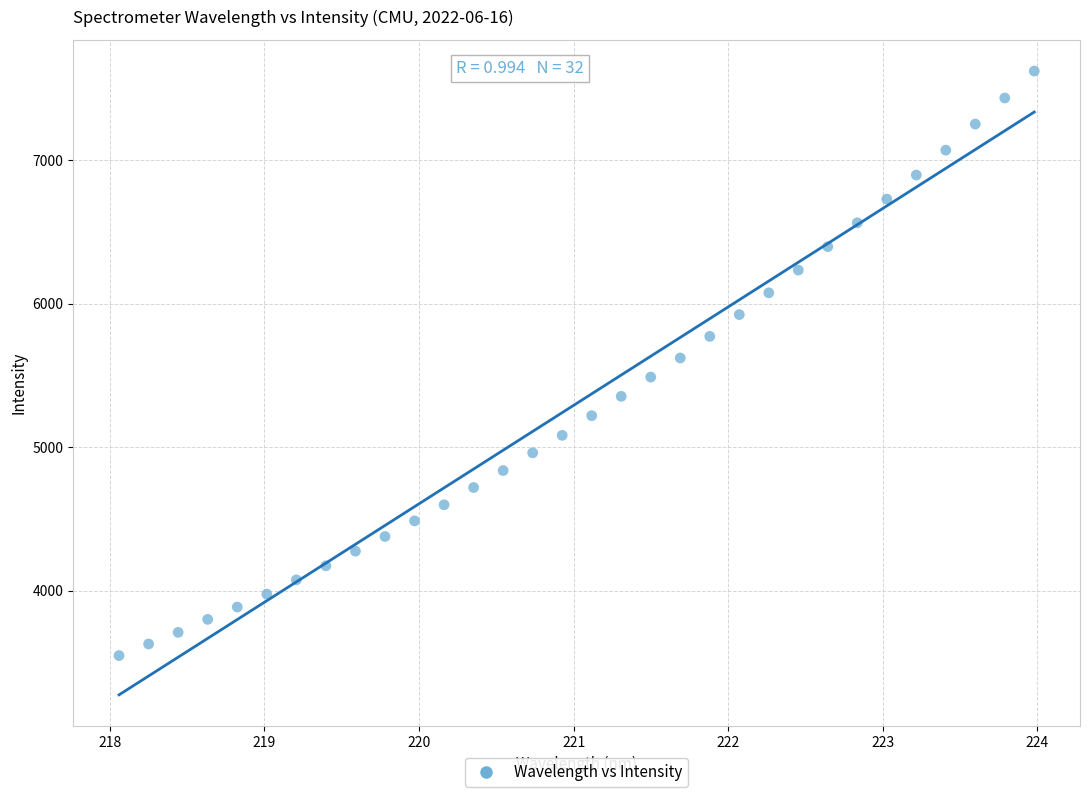

What is the range of Y values (max minus min)?

4075.0